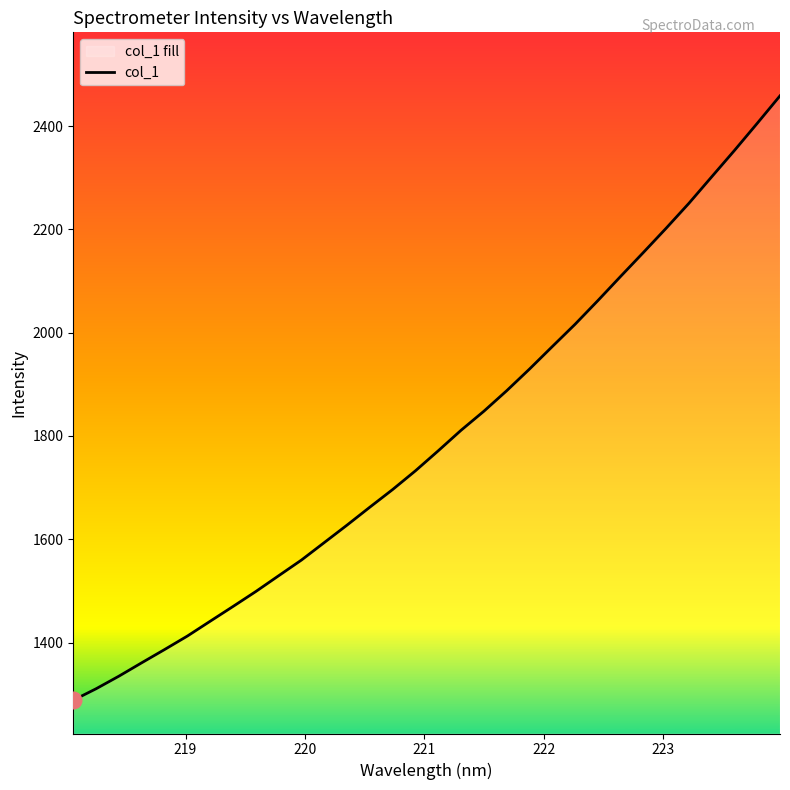

What is the smallest value displayed?

1288.5